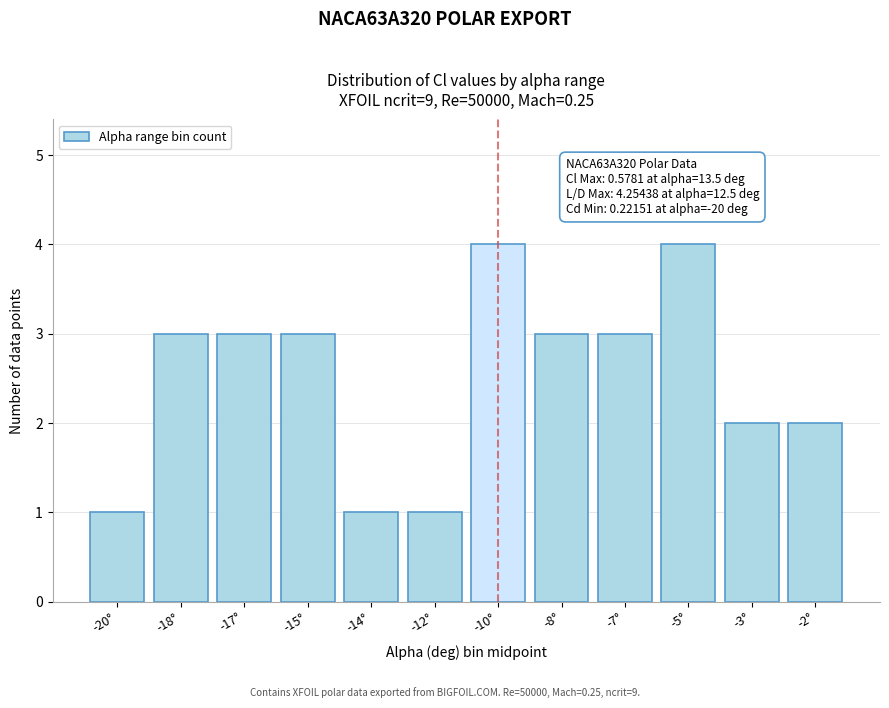

Reading left to right, list all the values displayed in this chart.

-20°=1	-18°=3	-17°=3	-15°=3	-14°=1	-12°=1	-10°=4	-8°=3	-7°=3	-5°=4	-3°=2	-2°=2